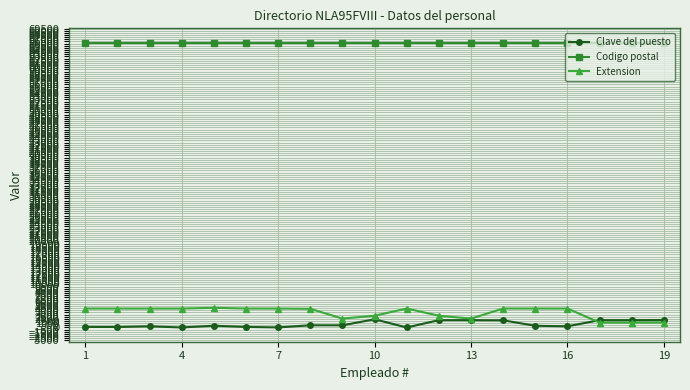

True or false: Clave del puesto has more than 0 points higher than both neighbors.

True